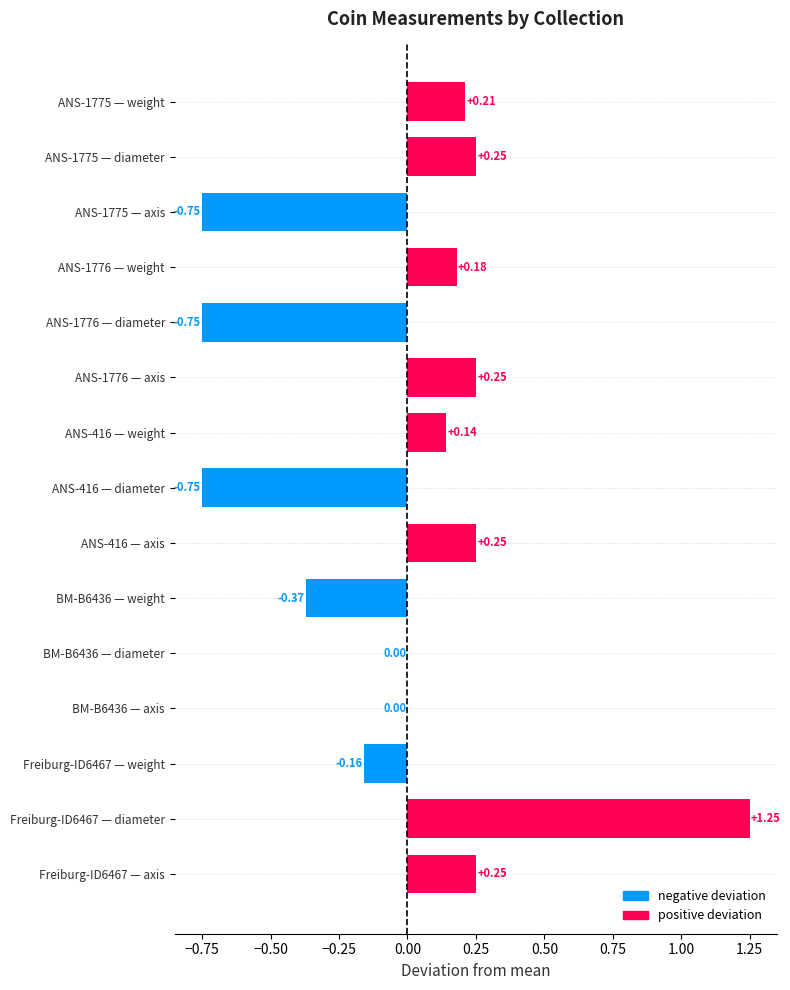

What is the change in value from ANS-1776 — weight to Freiburg-ID6467 — diameter?

+1.1